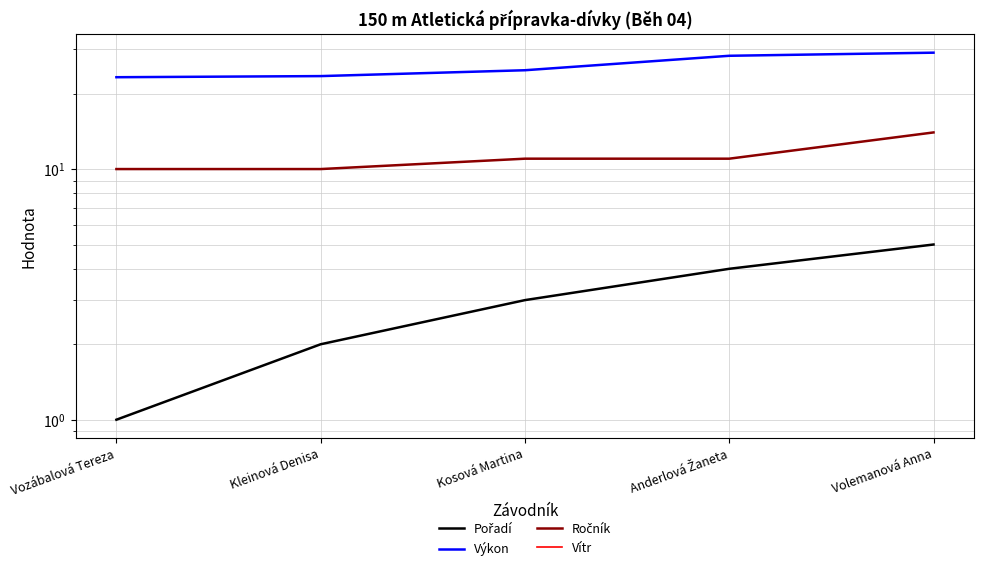

What is the label of the 5th point from the right?

Vozábalová Tereza